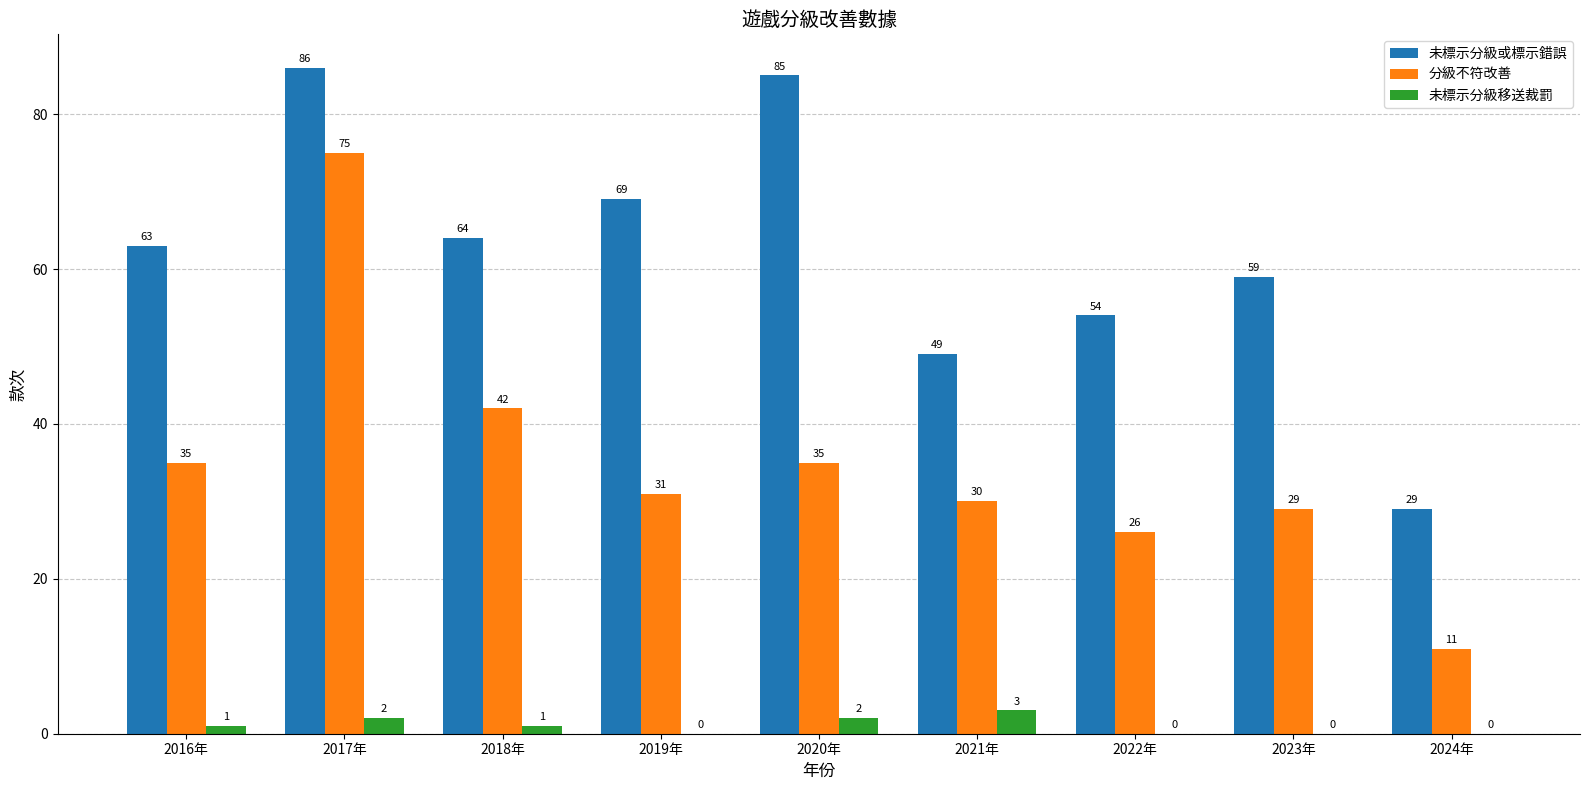

At which category is the sum across all series the highest?

2017年